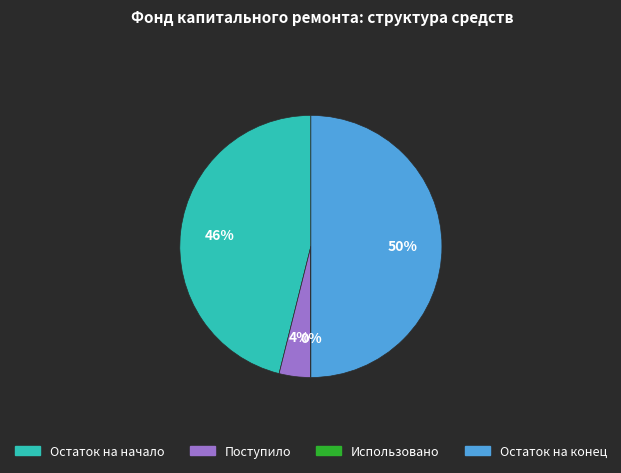

To the nearest percent, what is the average slice percentage?

25%